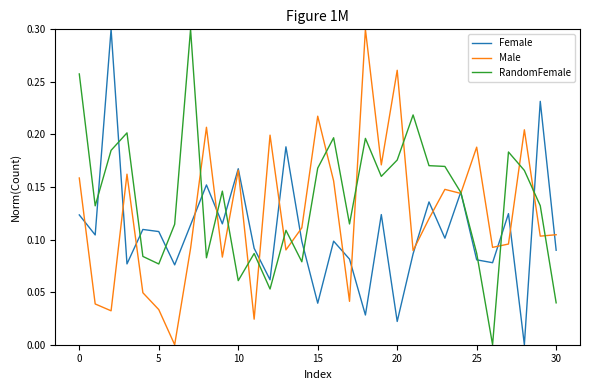

List the series in order of their overall mean, highest first.

RandomFemale, Male, Female